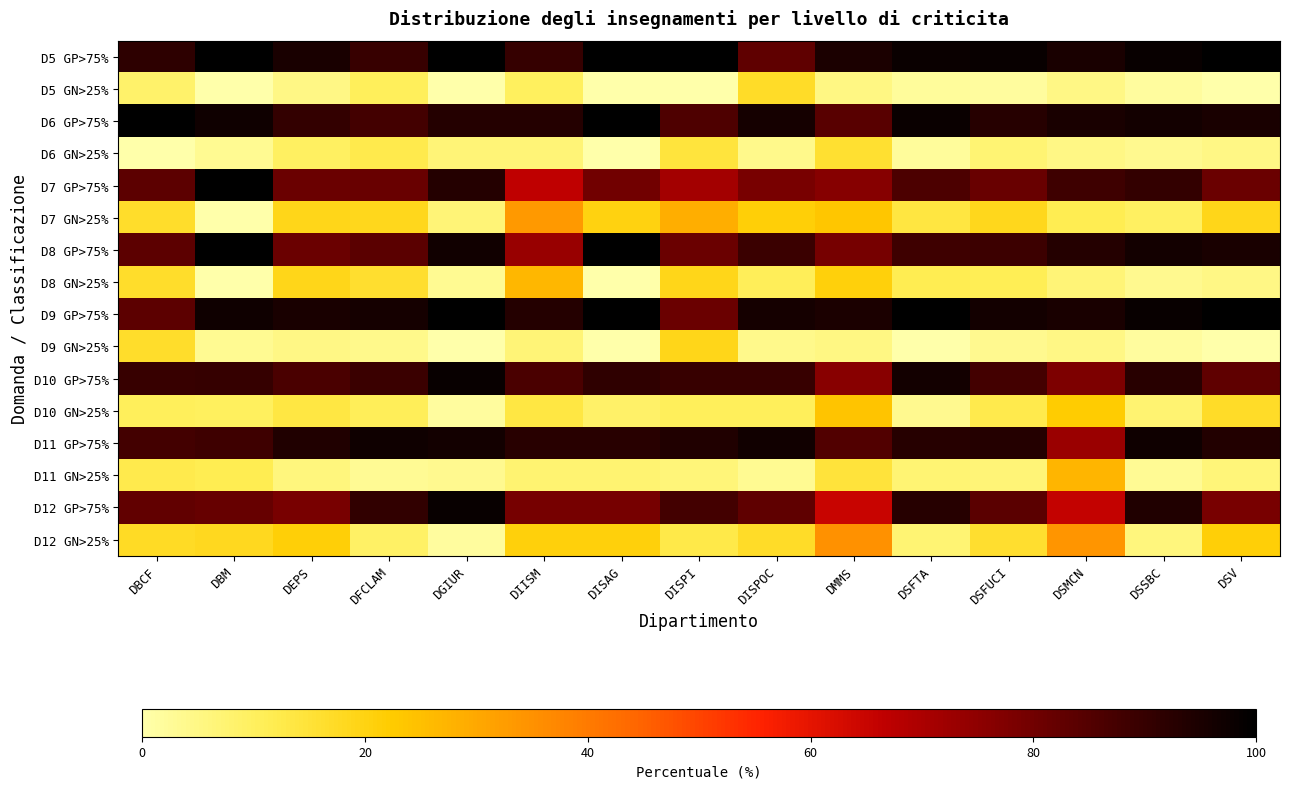

At which category does the chart reach its peak across all series?

DBM